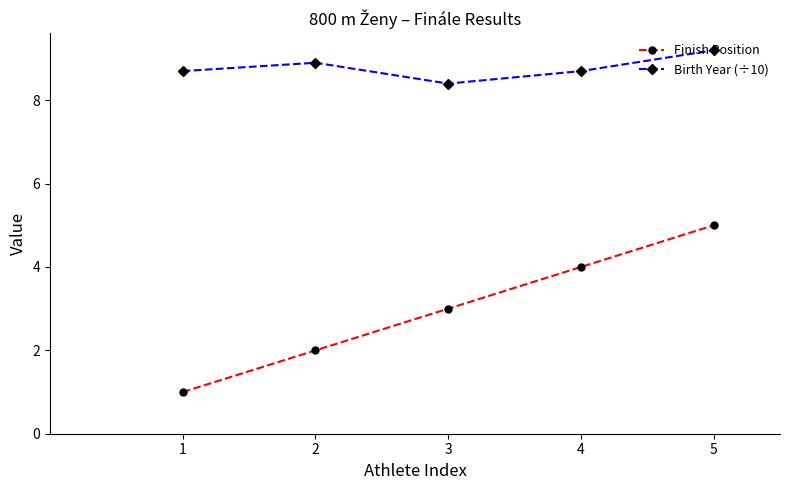

True or false: Birth Year (÷10) has more than 0 points higher than both neighbors.

True